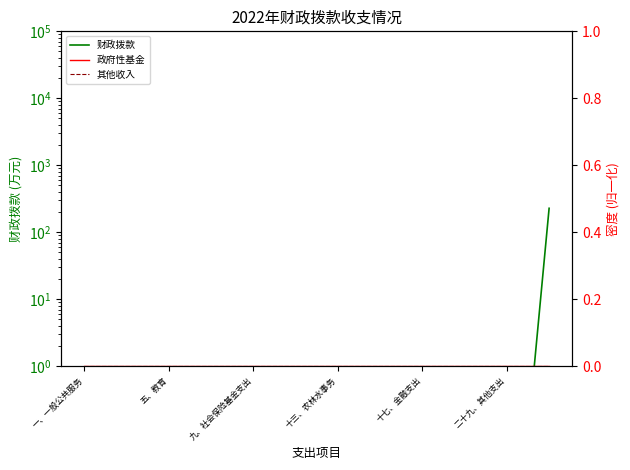

What is the difference between the highest and lowest values at 五、教育?

0.1